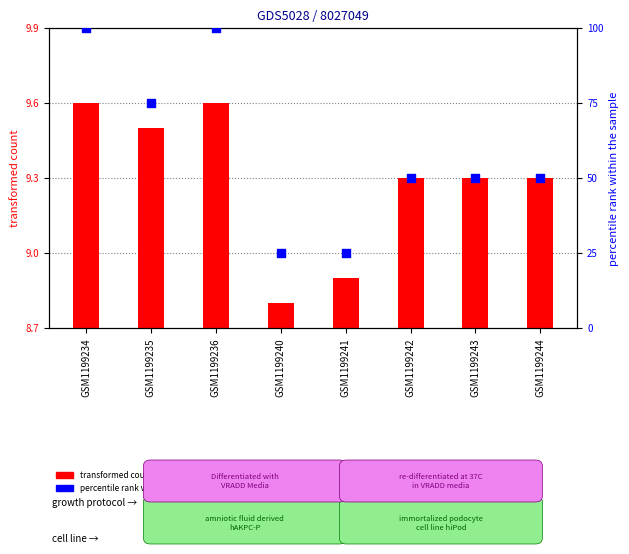

At how many categories does at least one series exceed 38?

6